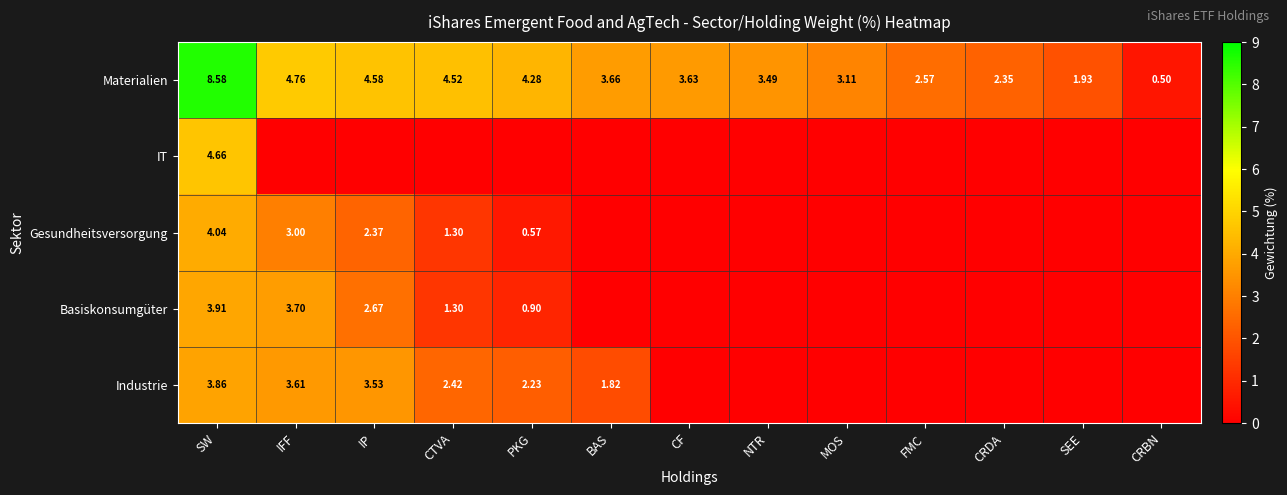

Where does the Materialien series first go above 3?

SW